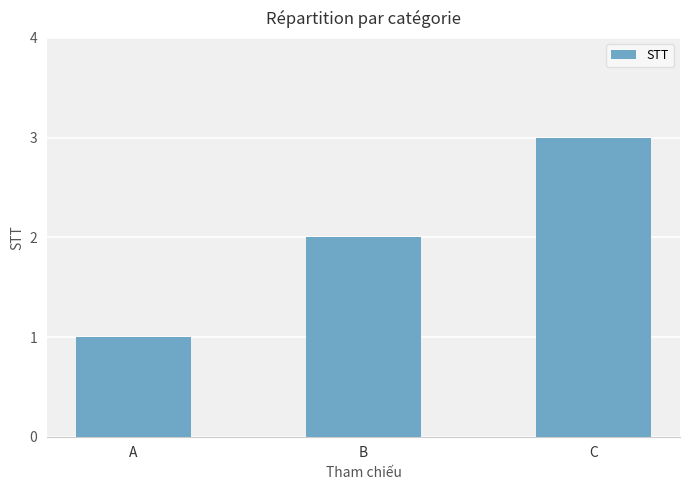

The value at B is 2. True or false?

True